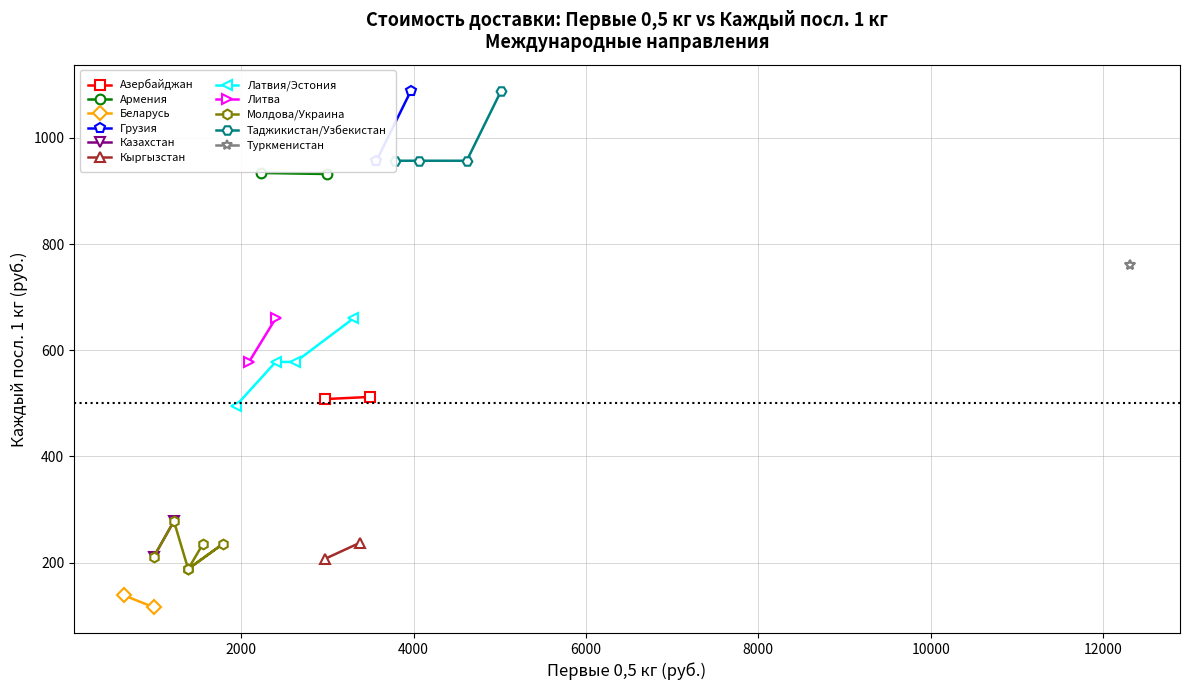

What is the minimum value for Латвия/Эстония?

495